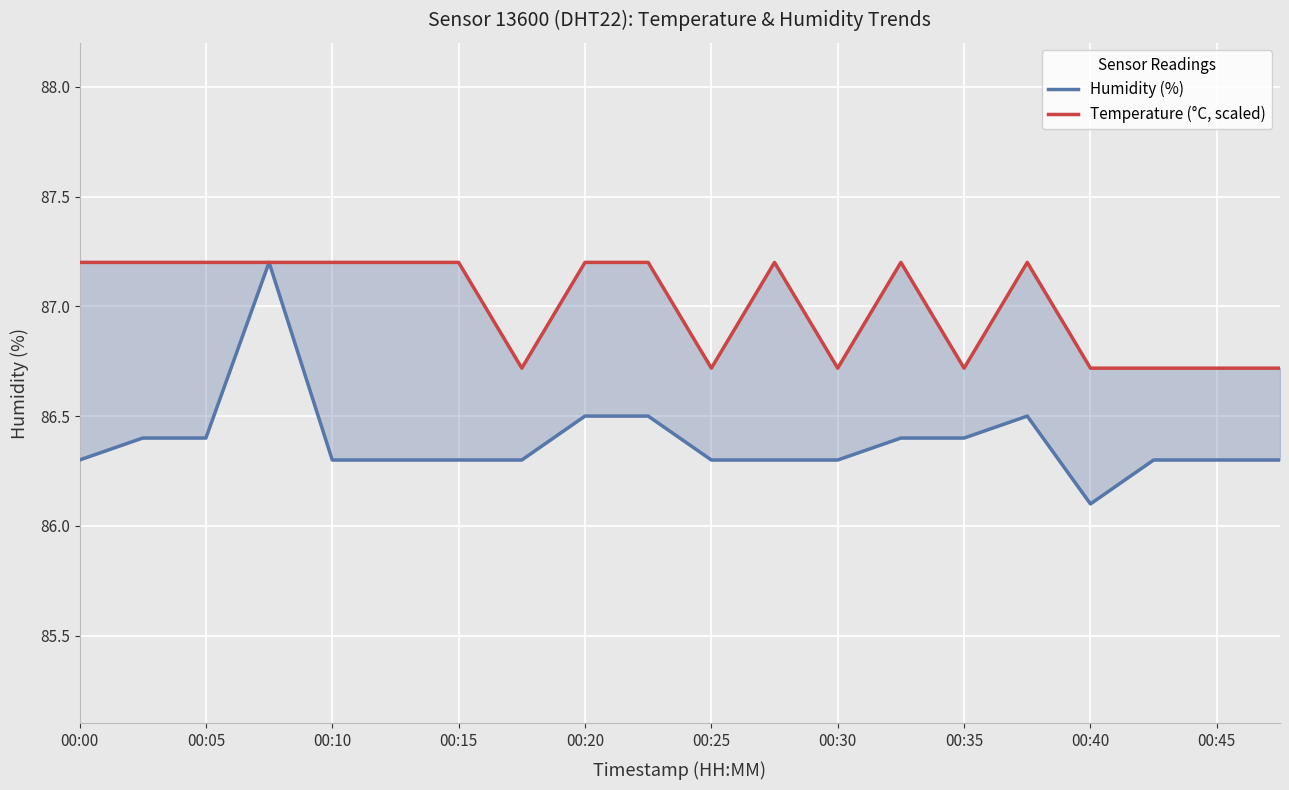

What is the smallest value displayed?

86.1